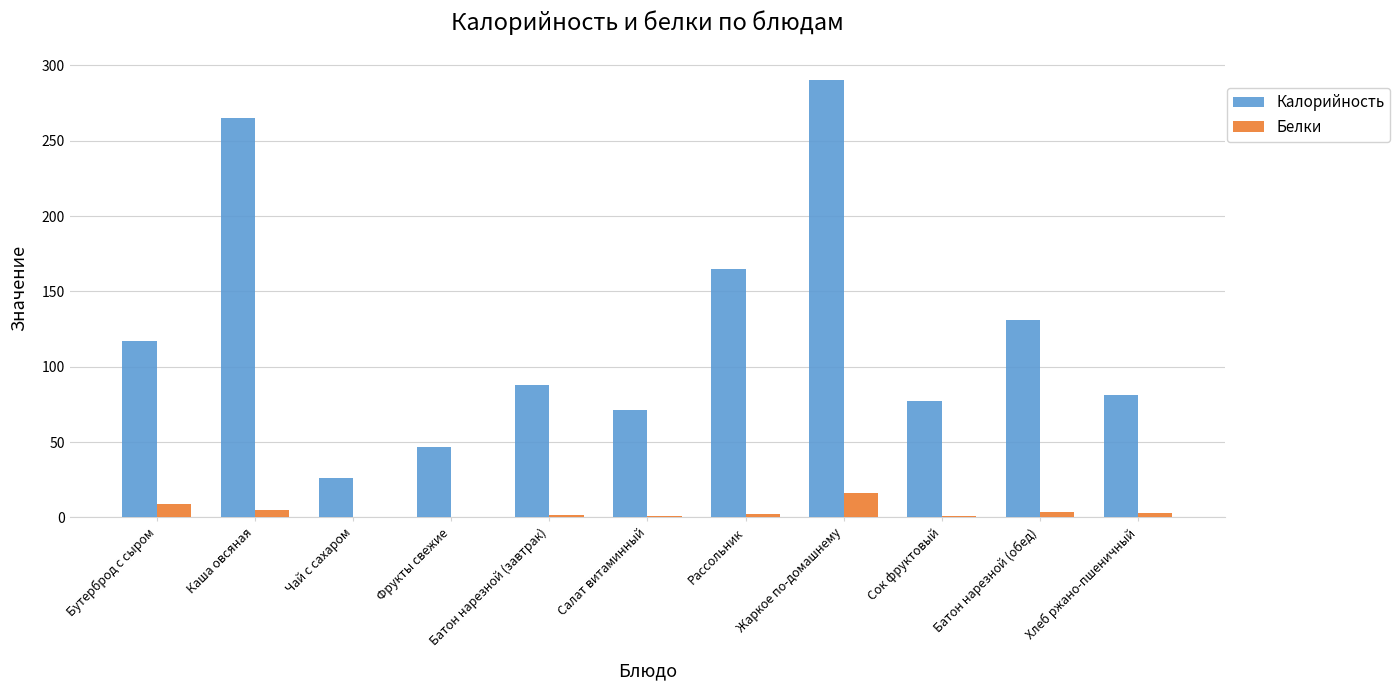

How many distinct data groups are displayed?

2